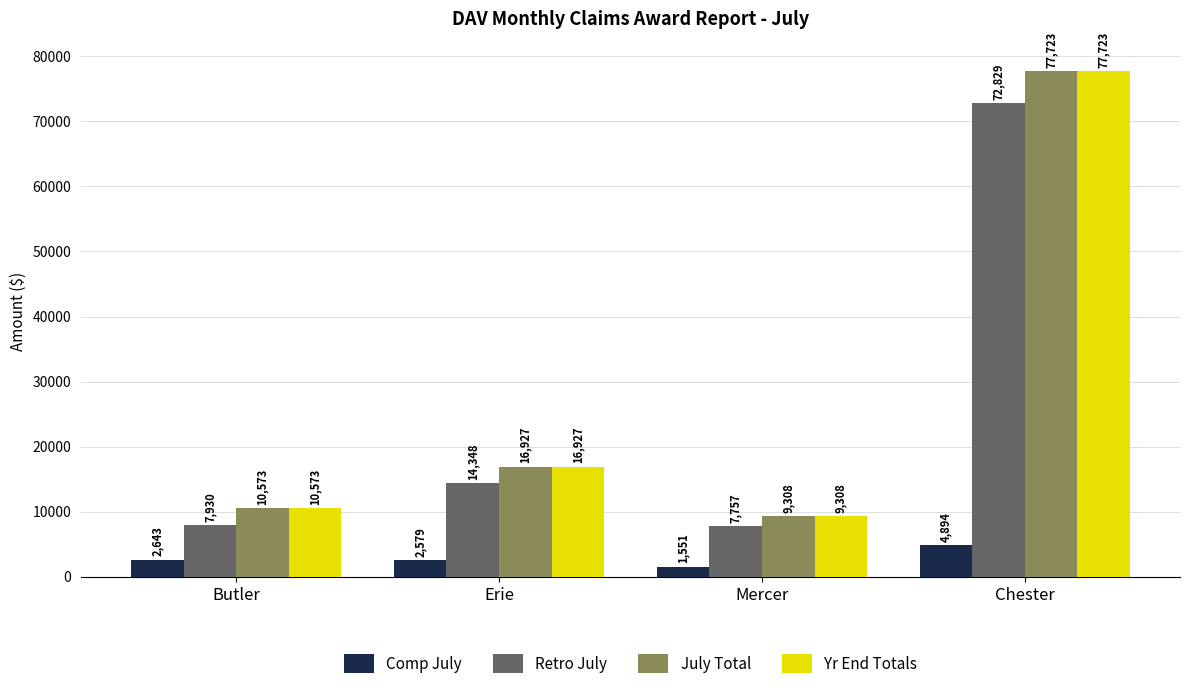

Rank the categories by Retro July value from highest to lowest.

Chester, Erie, Butler, Mercer